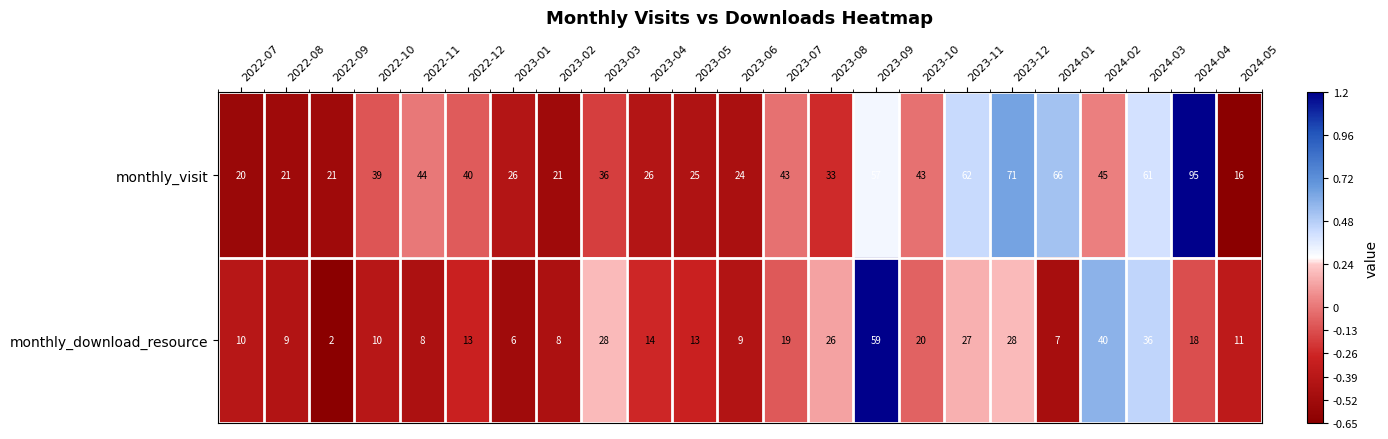

What is the sum of all monthly_visit values?

935